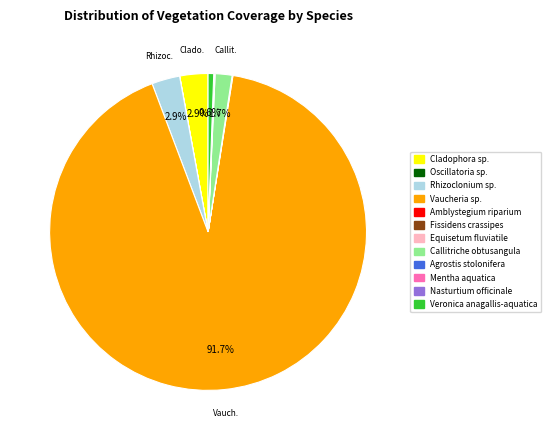

To the nearest percent, what is the average slice percentage?

8%